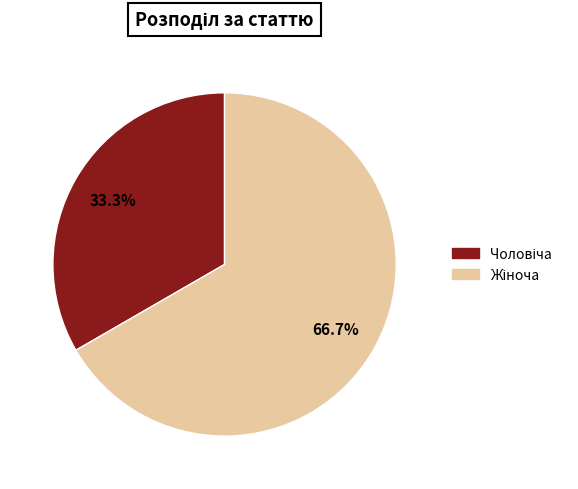

Does any single category account for the majority?

Yes